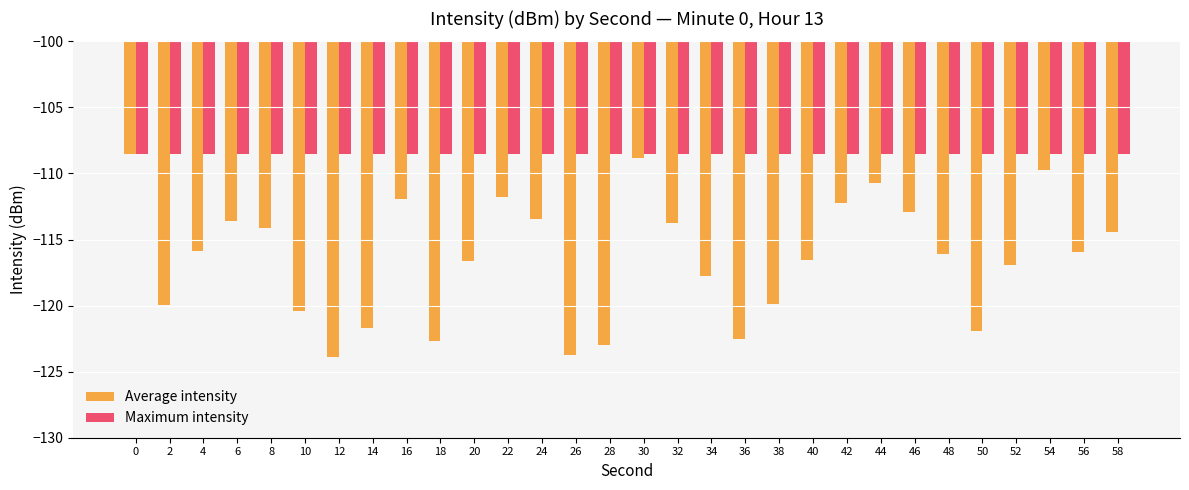

What is the minimum value shown in the chart?

-123.9